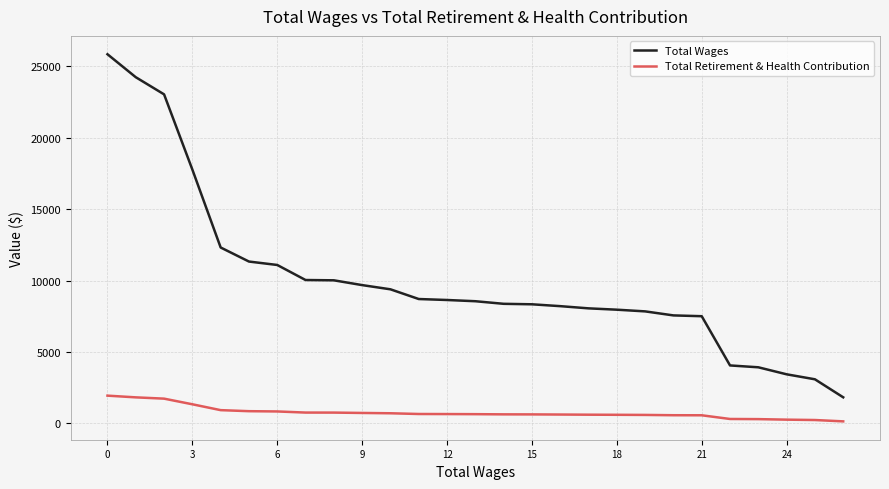

List the series in order of their peak value, lowest first.

Total Retirement & Health Contribution, Total Wages